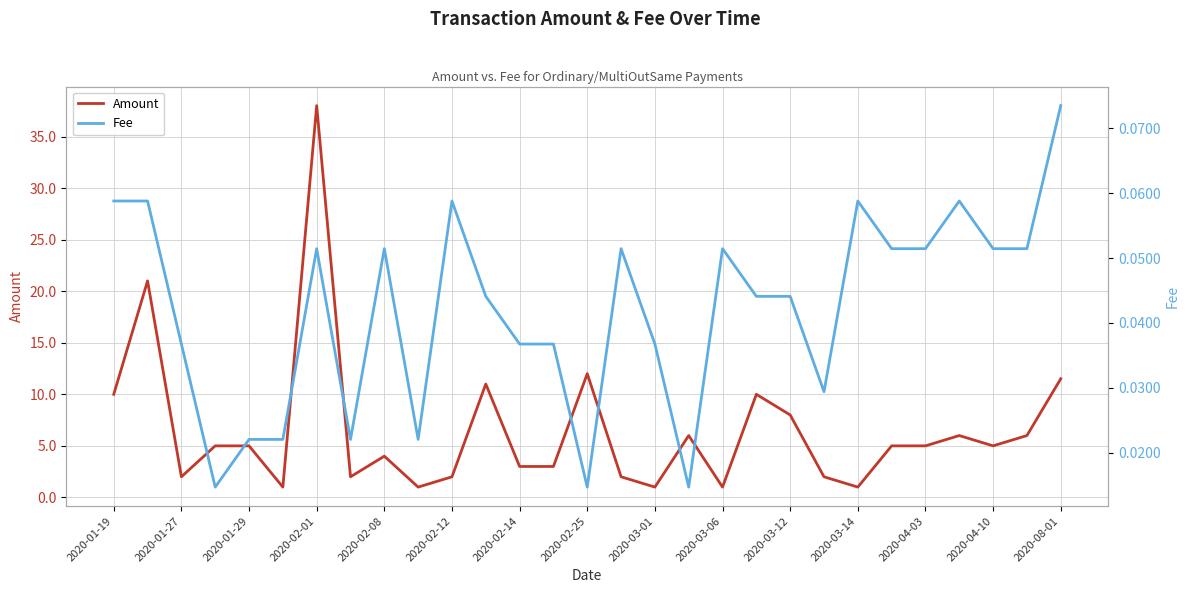

How many values in the Amount series exceed 5?

11